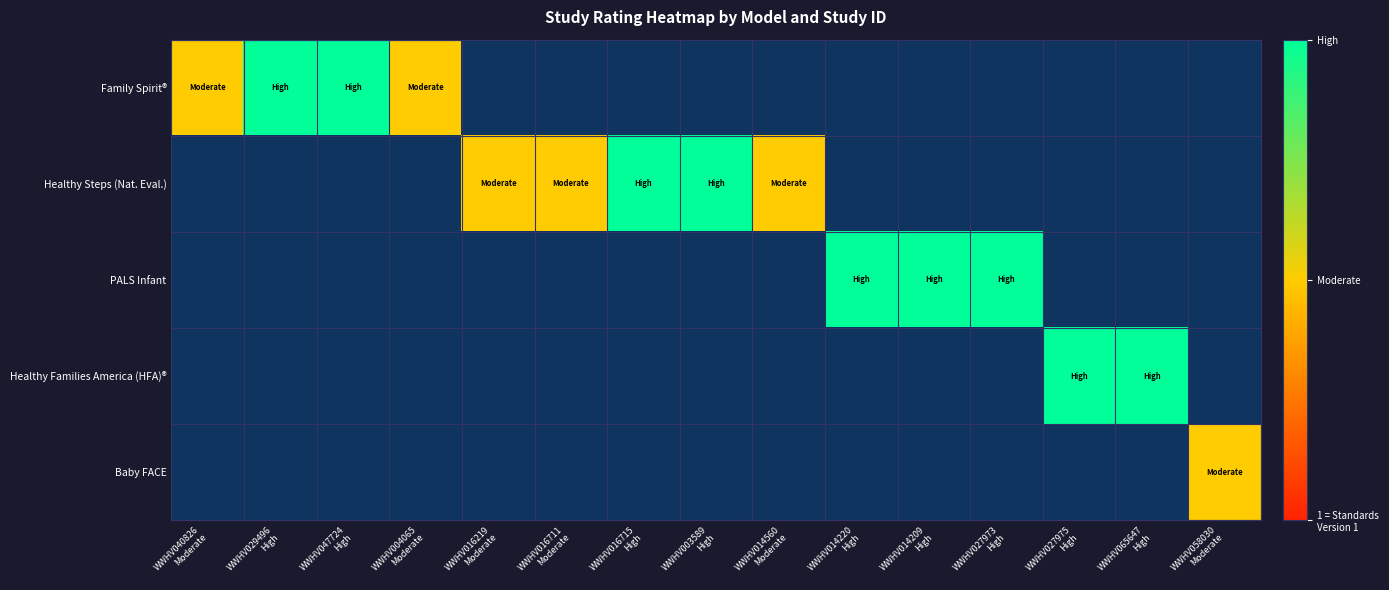

How many distinct data groups are displayed?

5